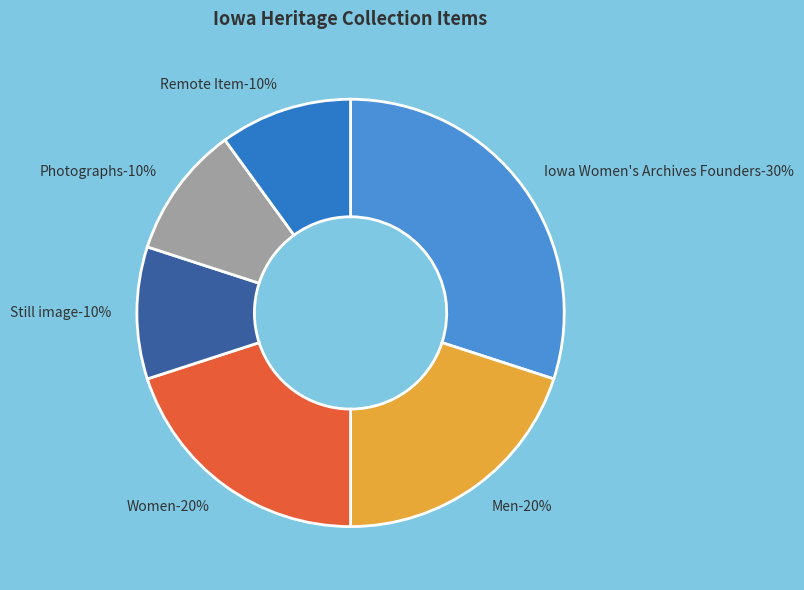

Is there any slice that represents more than half of the pie?

No